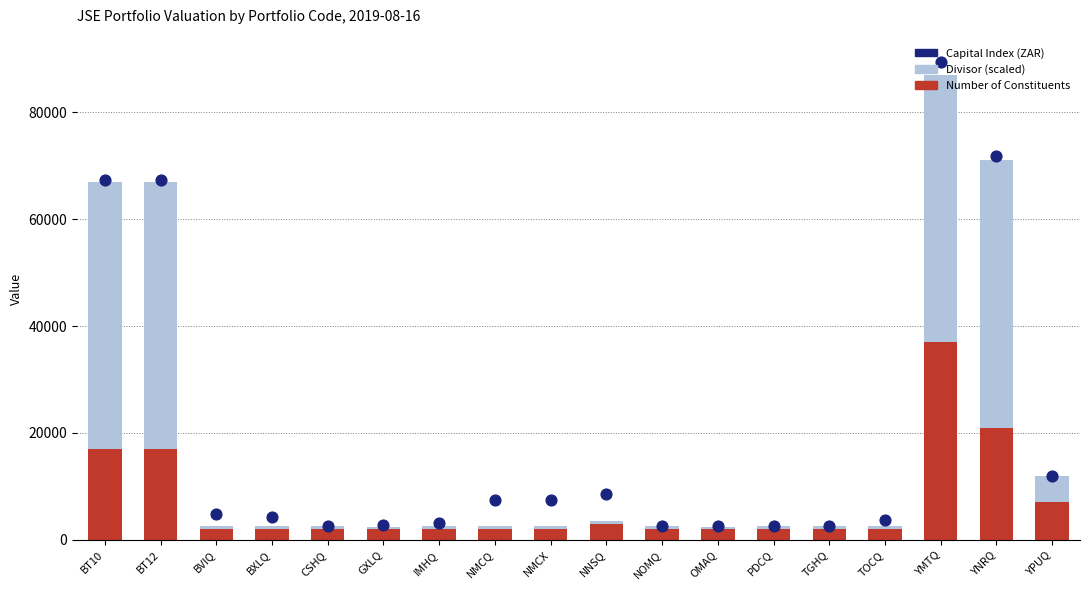

What is the total value across all series at CSHQ?

5109.4